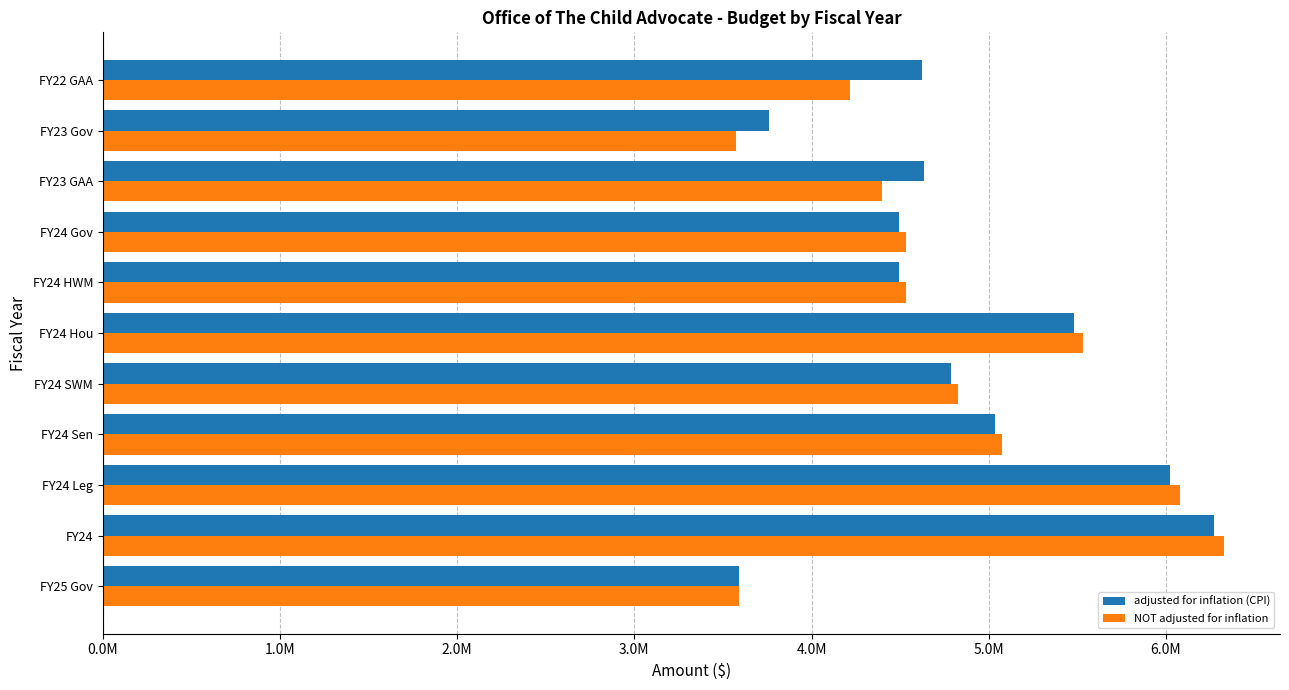

What is the minimum value for adjusted for inflation (CPI)?

3592352